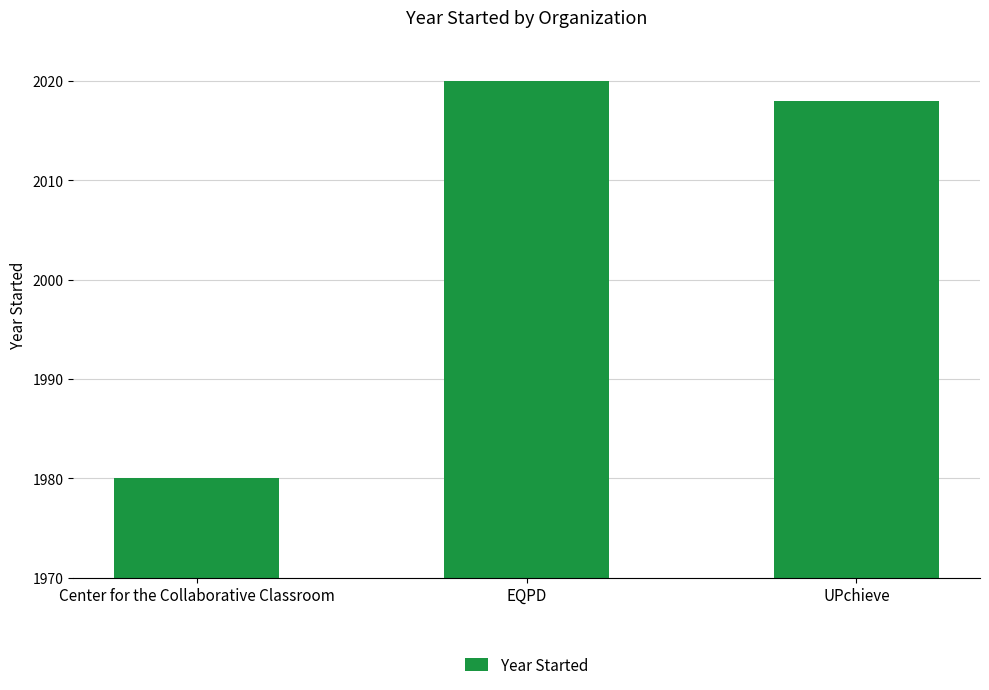

Which label corresponds to the largest value in the chart?

EQPD